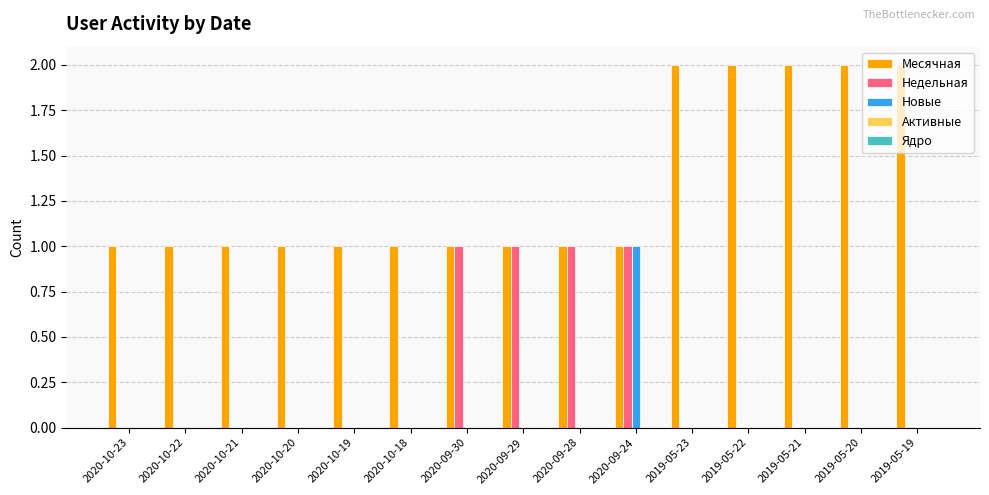

True or false: Недельная has a value of 1 at 2020-09-29.

True